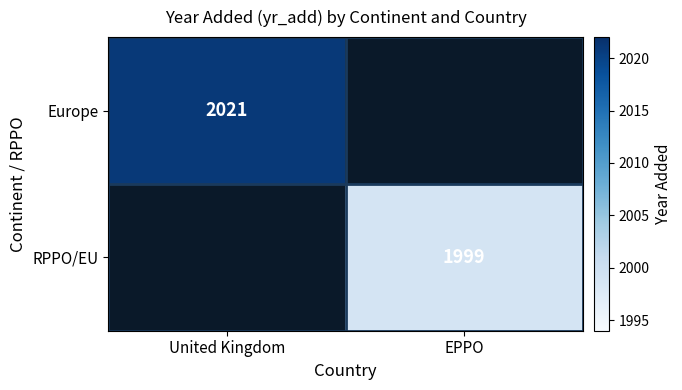

How many categories are shown in the chart?

2